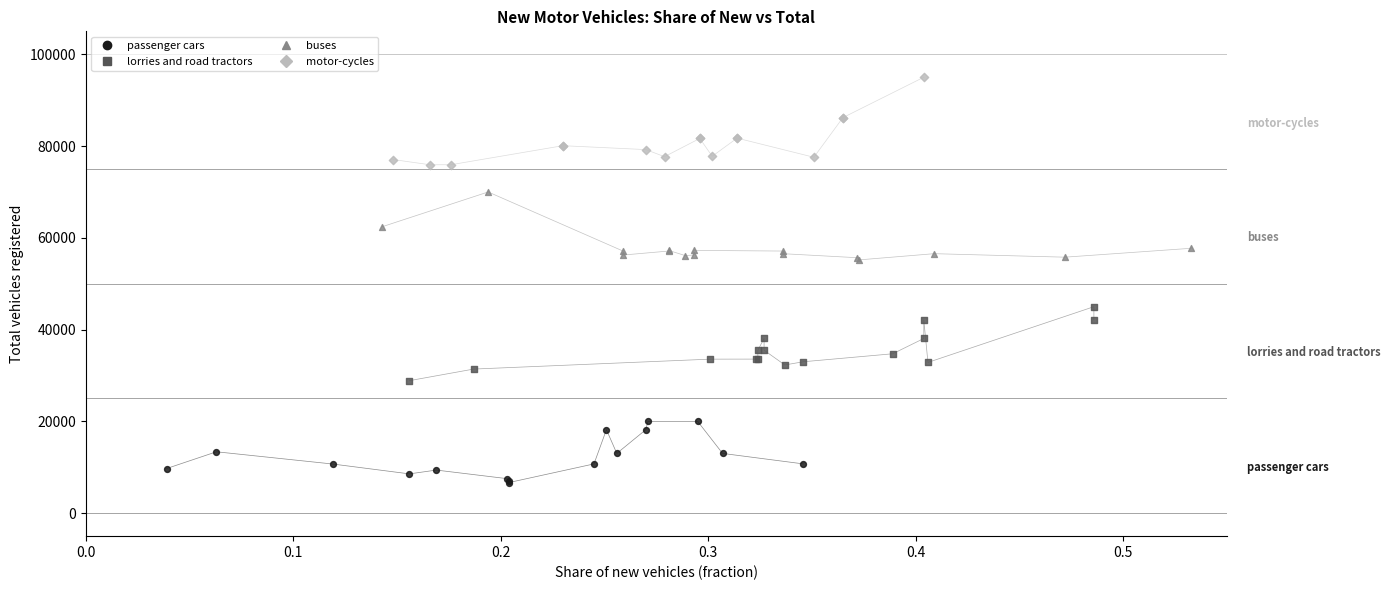

What are all the series names shown in the legend?

passenger cars, lorries and road tractors, buses, motor-cycles